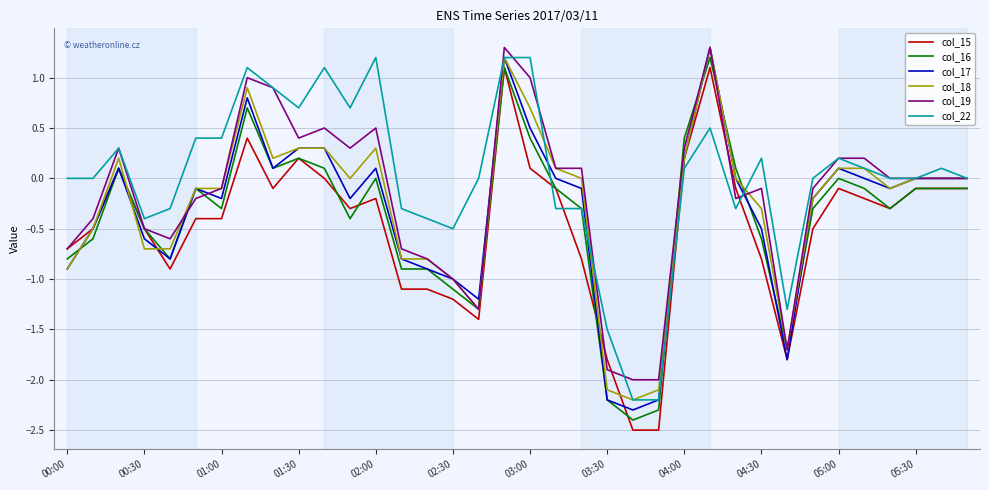

What is the minimum value shown in the chart?

-2.5